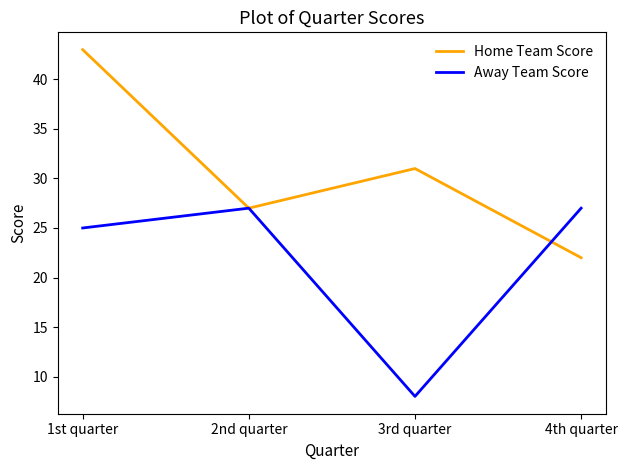

Which category has the highest value across all series?

1st quarter